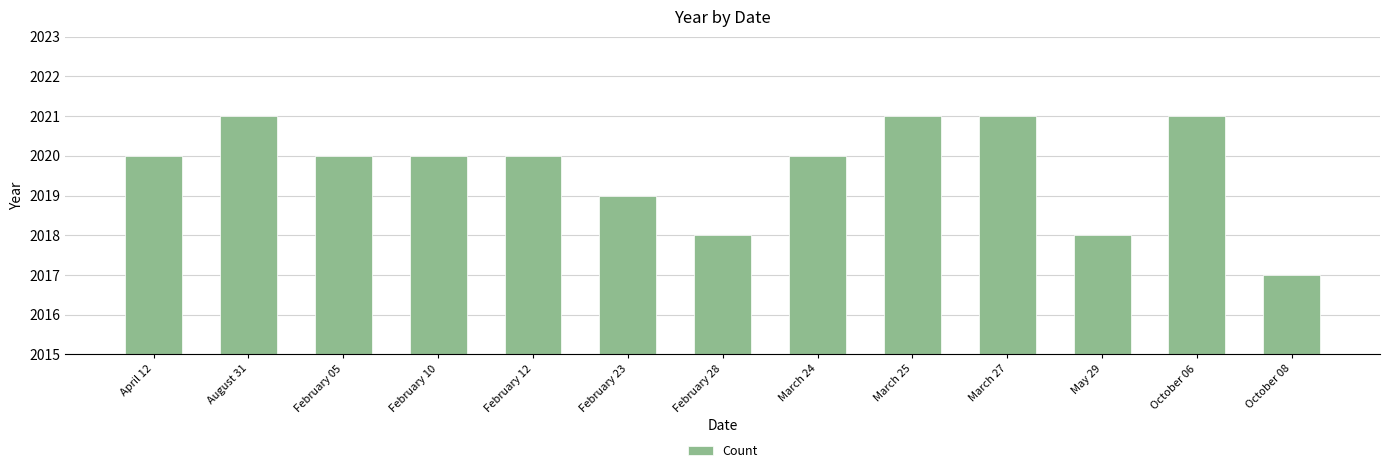

What is the smallest value displayed?

2017